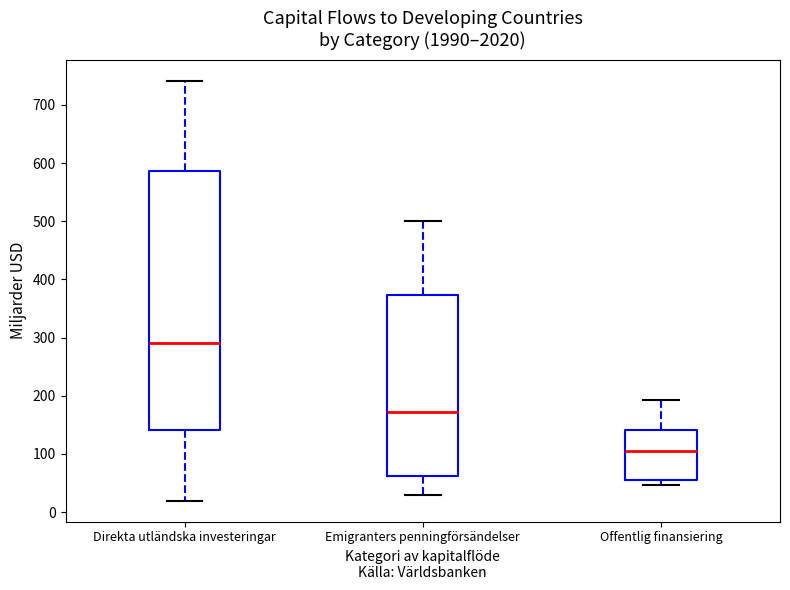

Which box is the tallest, from its lower edge to its upper edge?

Direkta utländska investeringar